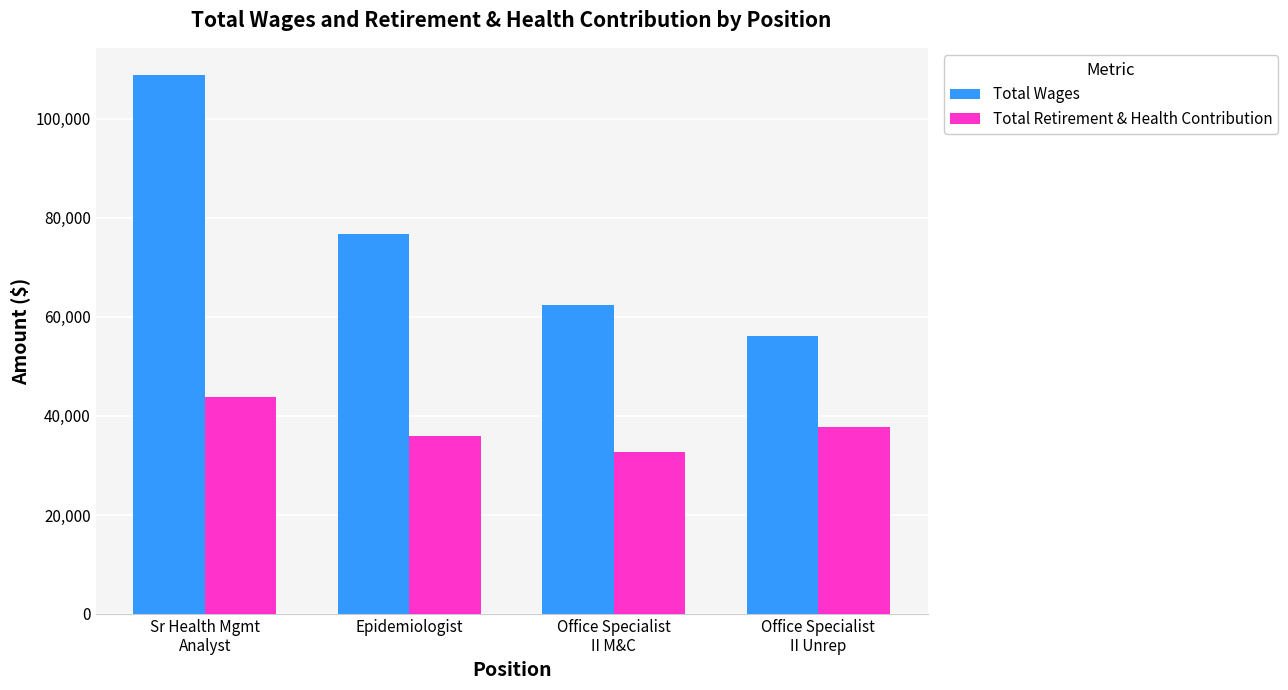

Count the number of categories in the chart.

4